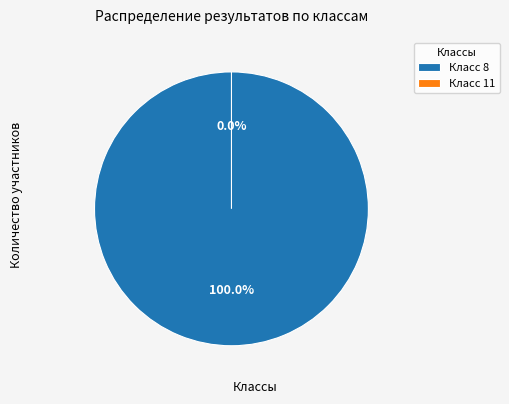

Count the number of slices in the pie.

2